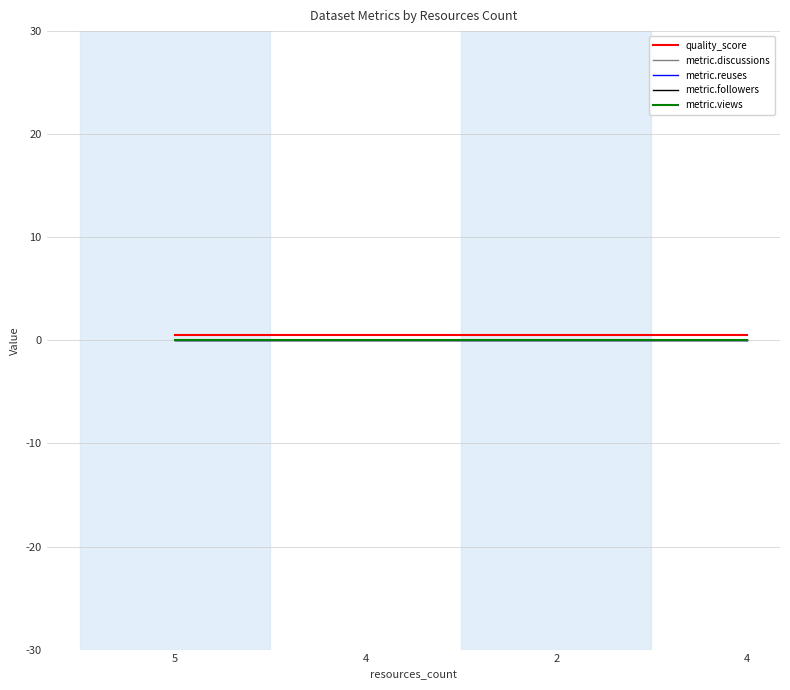

Is this an area chart (filled region under the line)?

No